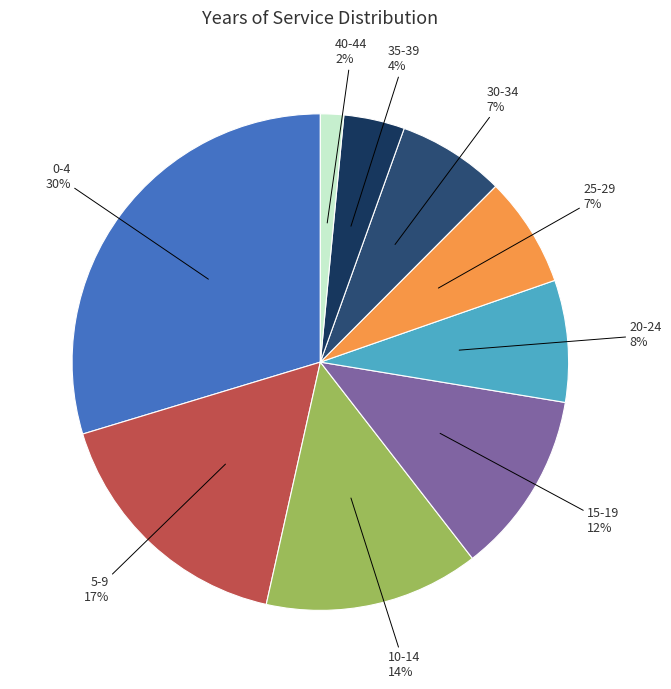

Is there any slice that represents more than half of the pie?

No